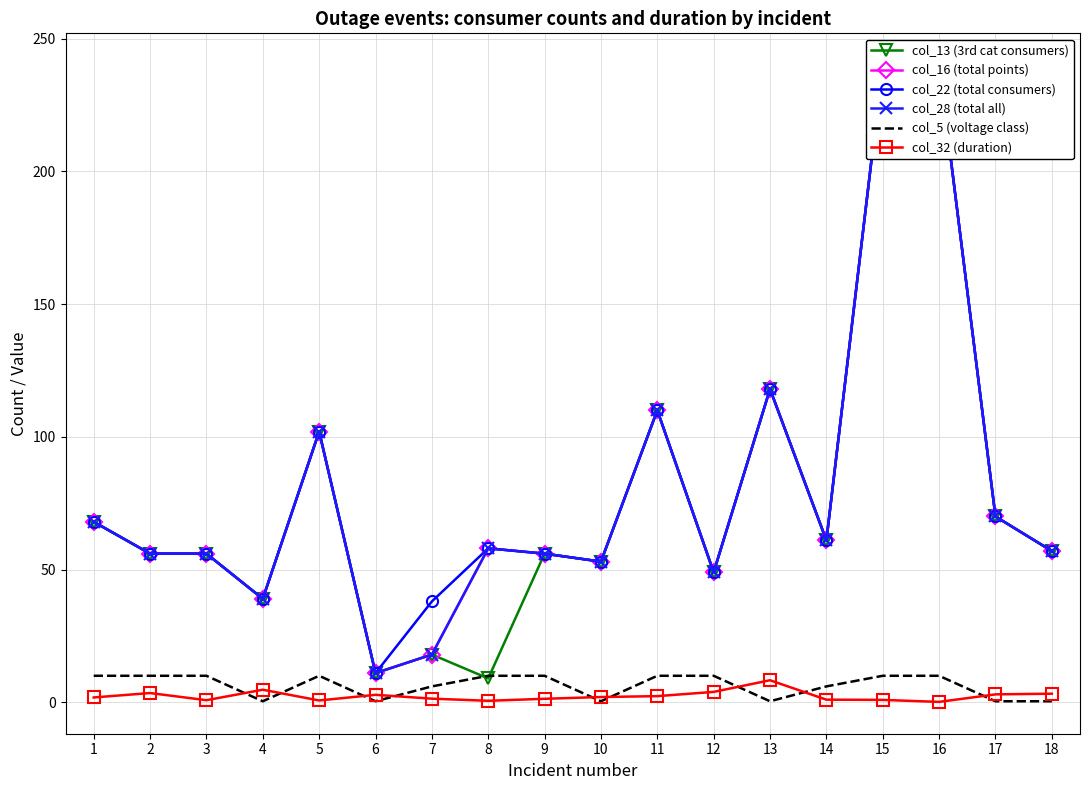

The col_32 (duration) series shows 2.0 at 10. True or false?

True